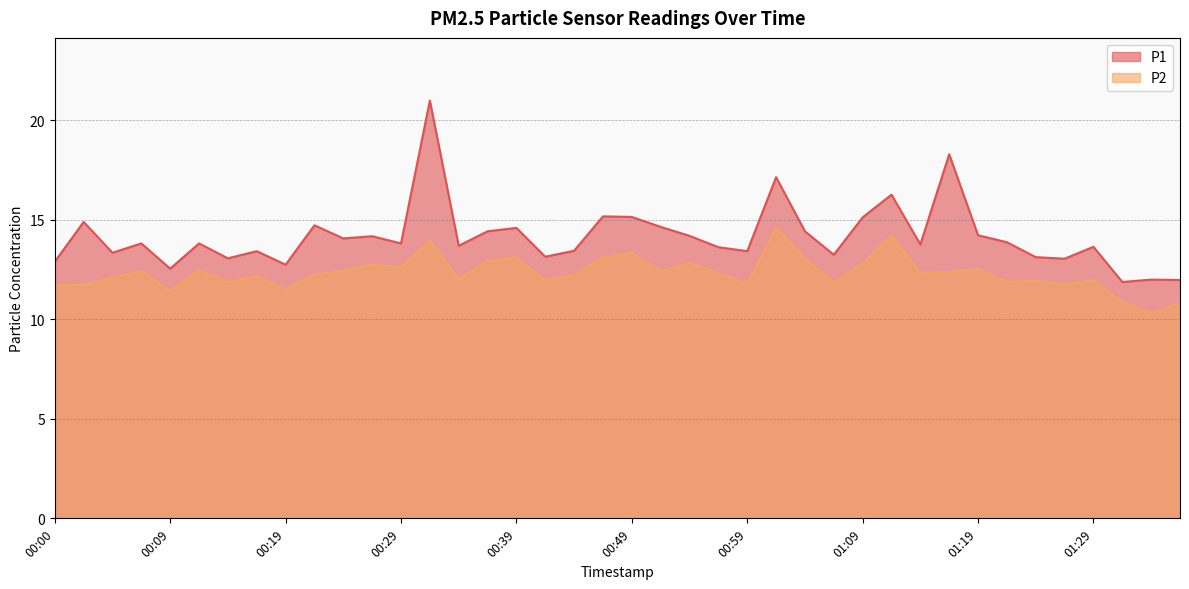

Where does the P2 series first go above 12?

00:05